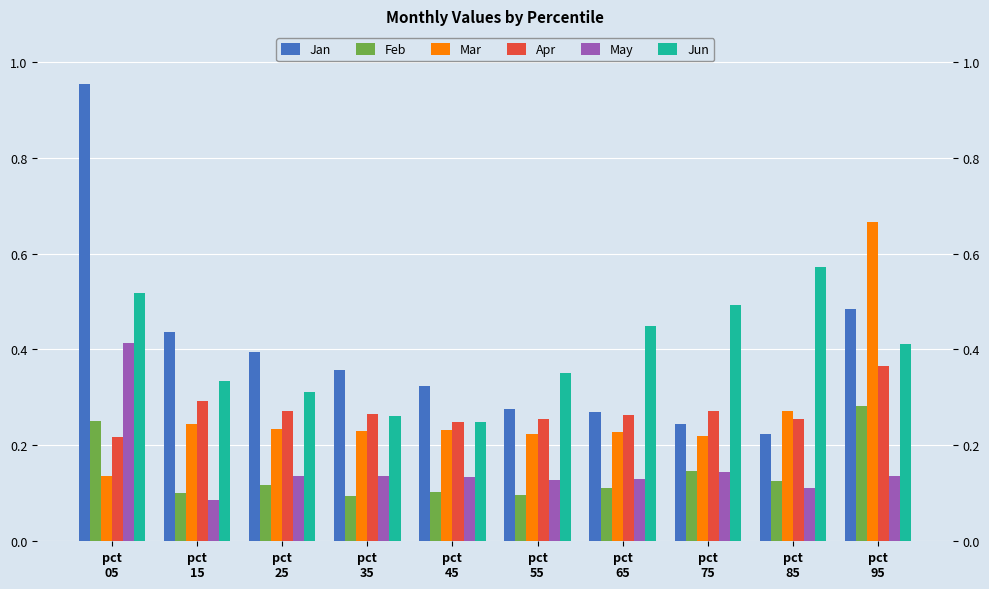

At pct
15, list the series in order from smallest to largest.

May, Feb, Mar, Apr, Jun, Jan